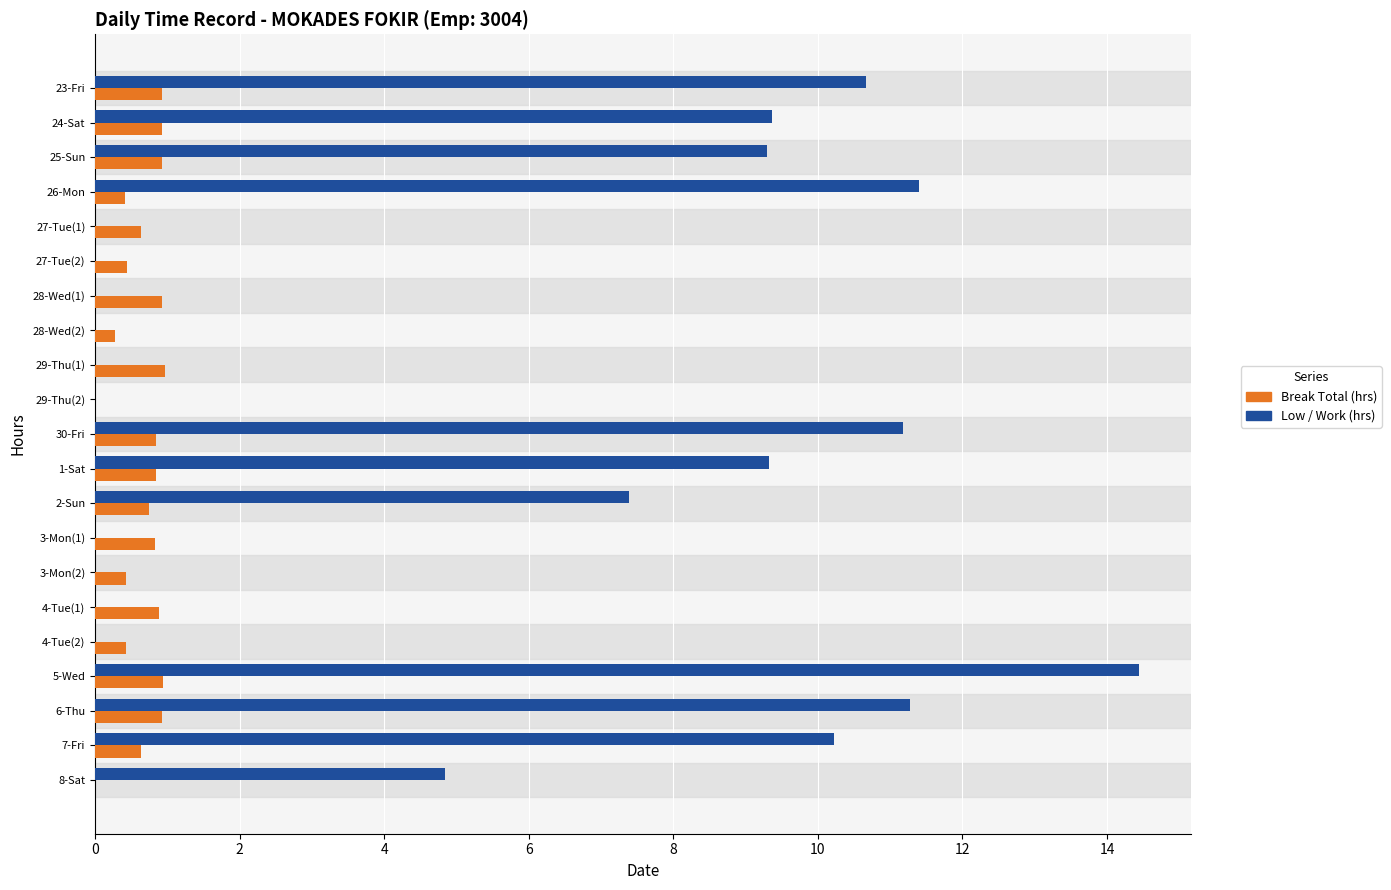

At which category does the chart reach its peak across all series?

5-Wed